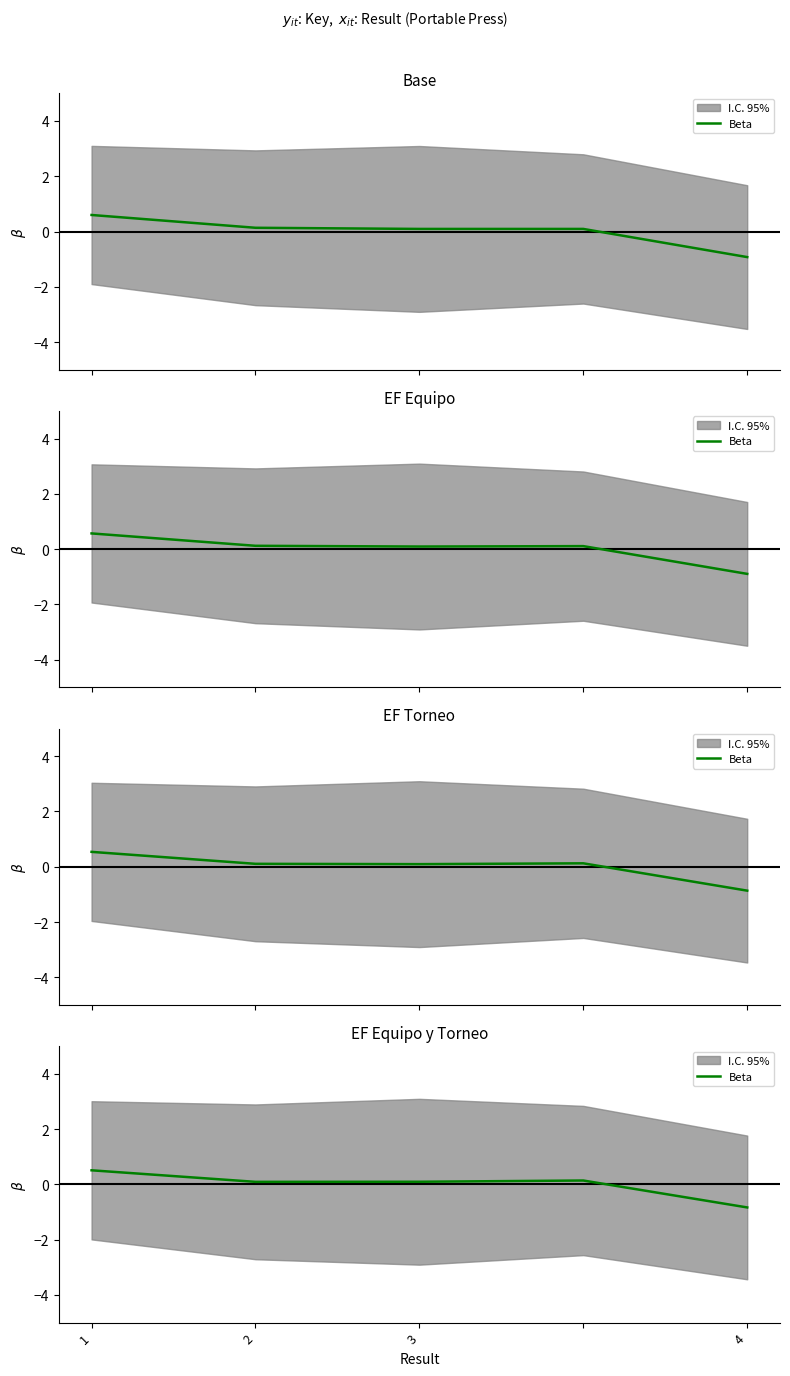

How many negative values are there?

1